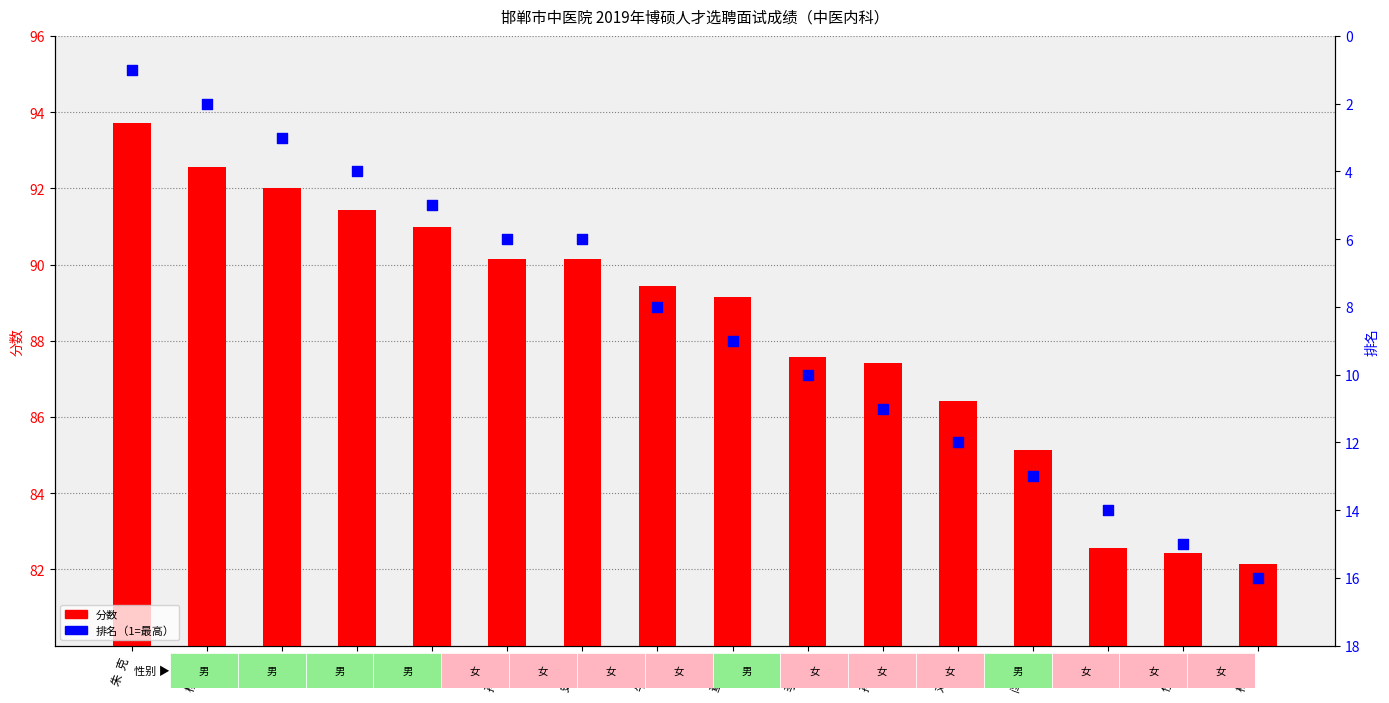

At which category is the sum across all series the highest?

孙瑞华